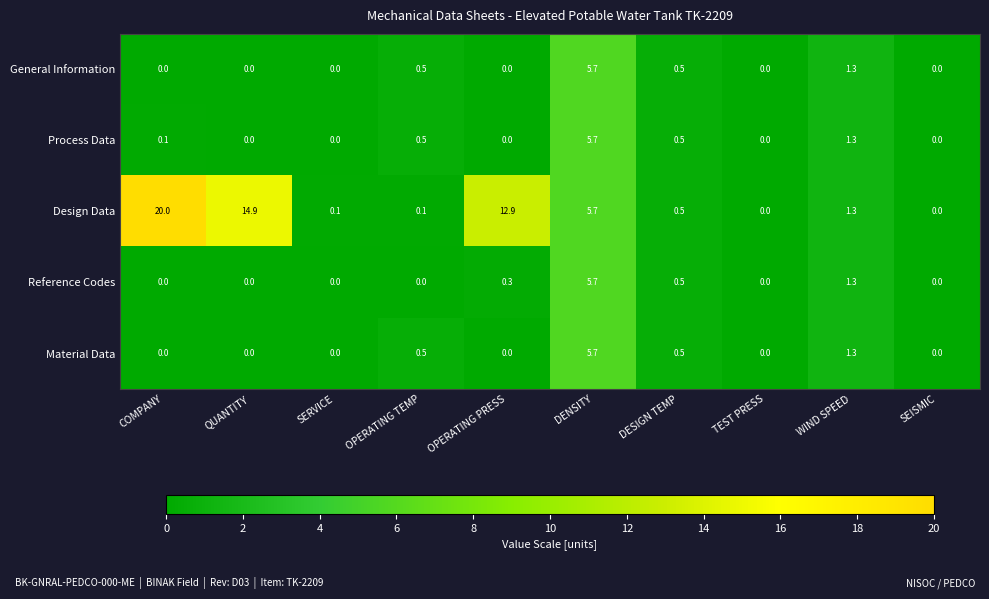

Where is Material Data nearest to the value 2?

WIND SPEED